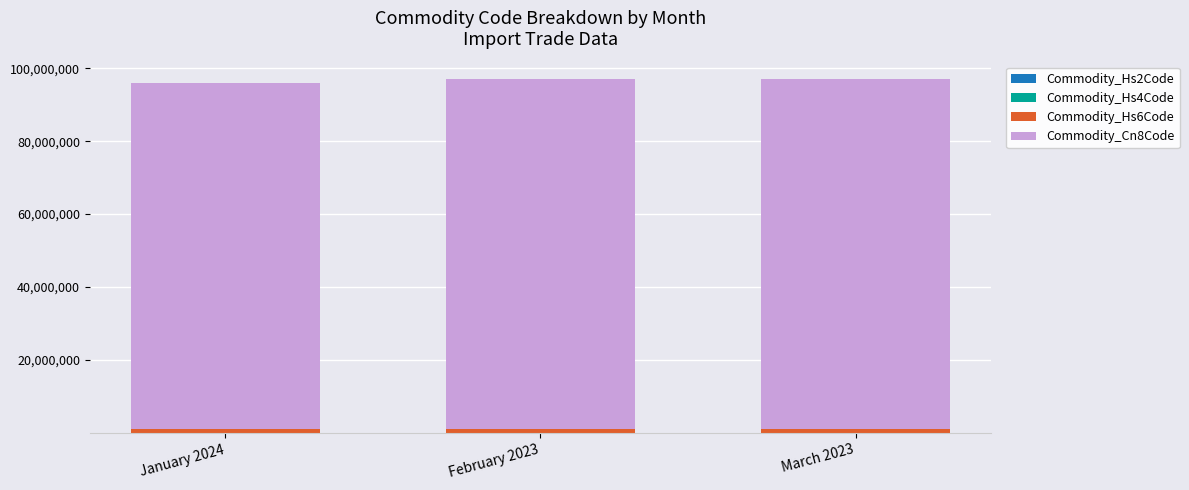

How many series are shown in this chart?

4